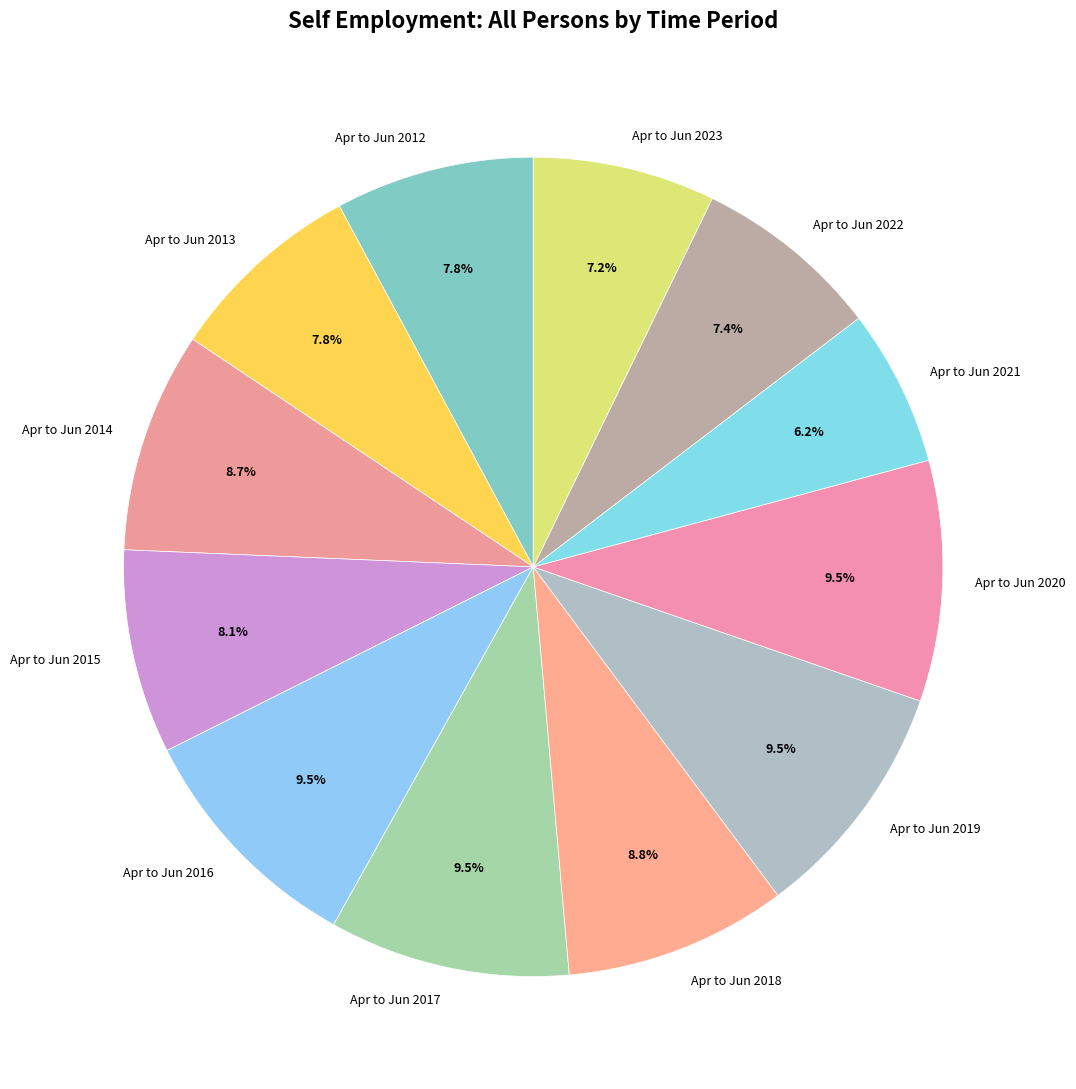

Approximately how many times larger is the value at Apr to Jun 2019 compared to Apr to Jun 2014?

1.1